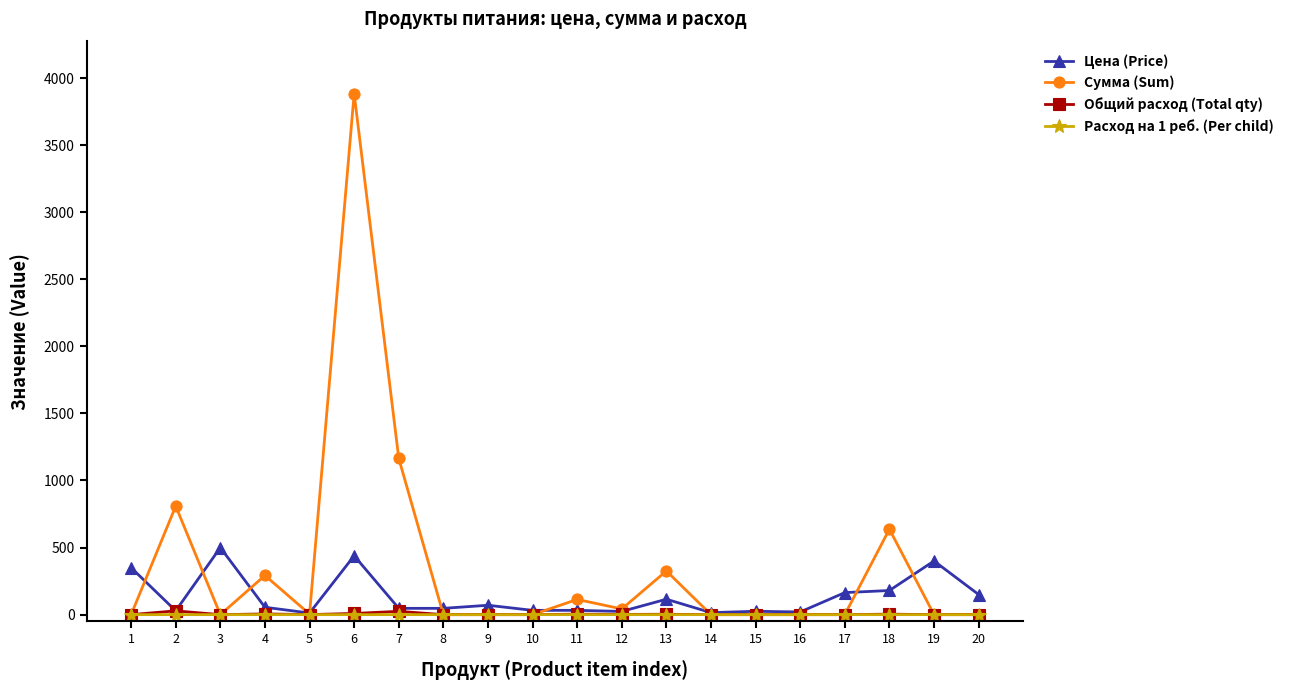

What is the greatest value displayed?

3884.2